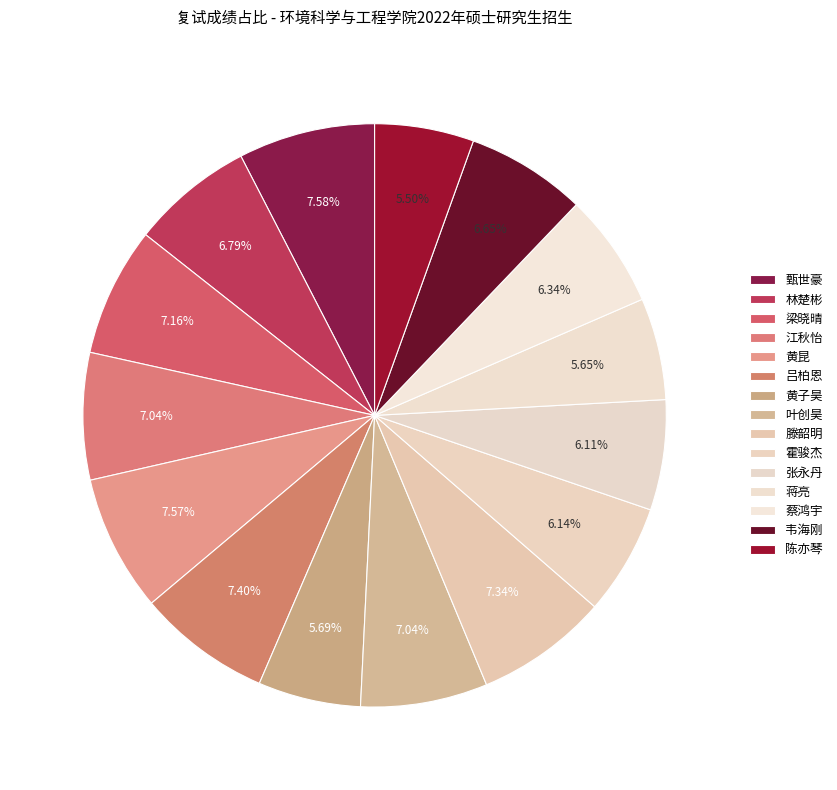

Count the number of slices in the pie.

15